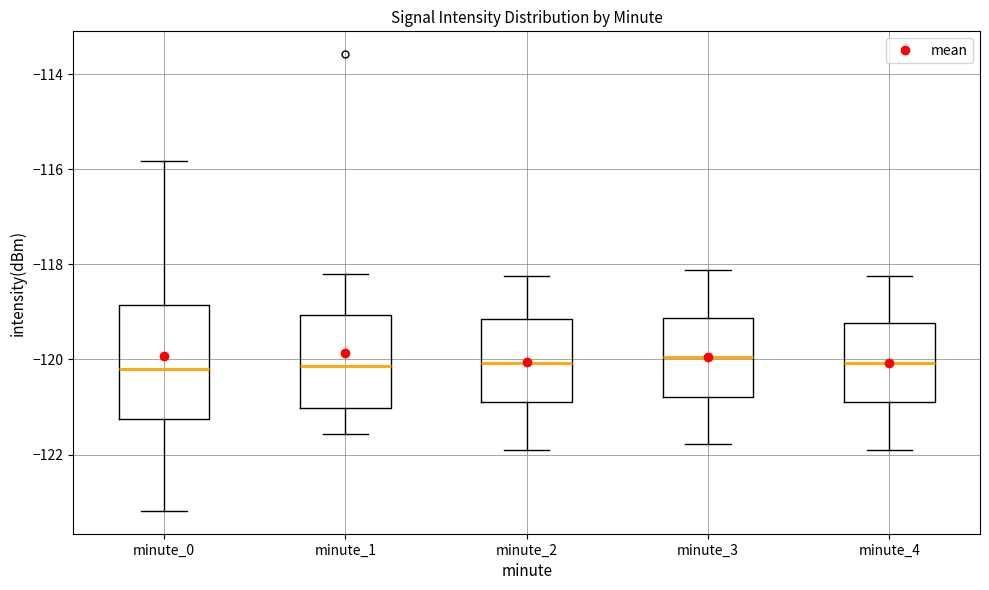

Where does the median line of the box for minute_1 sit on the y-axis? The values are not printed on the chart, so give them approximately, as read against the axis.

-120.2